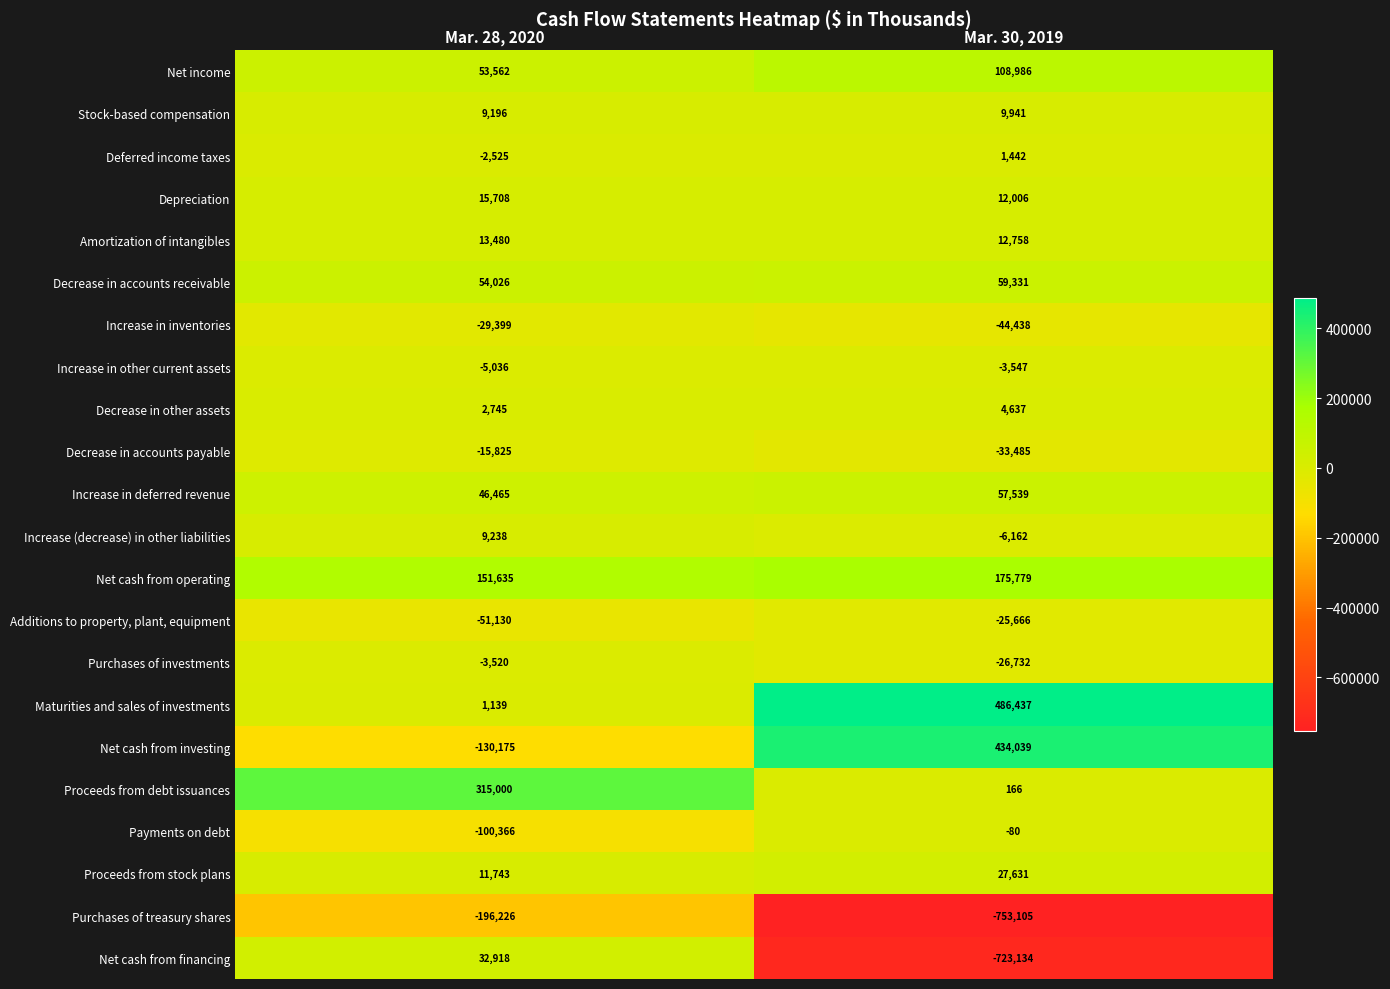

At which category is the sum across all series the highest?

Mar. 28, 2020